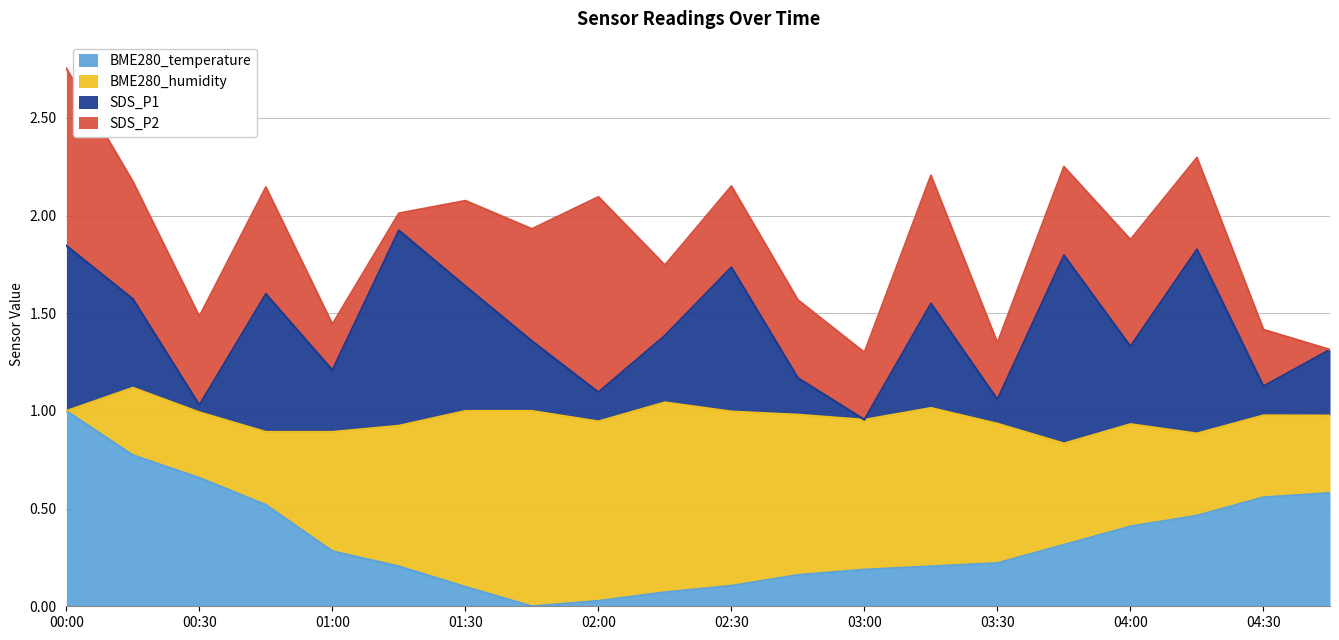

What is the label of the 18th point from the right?

00:30